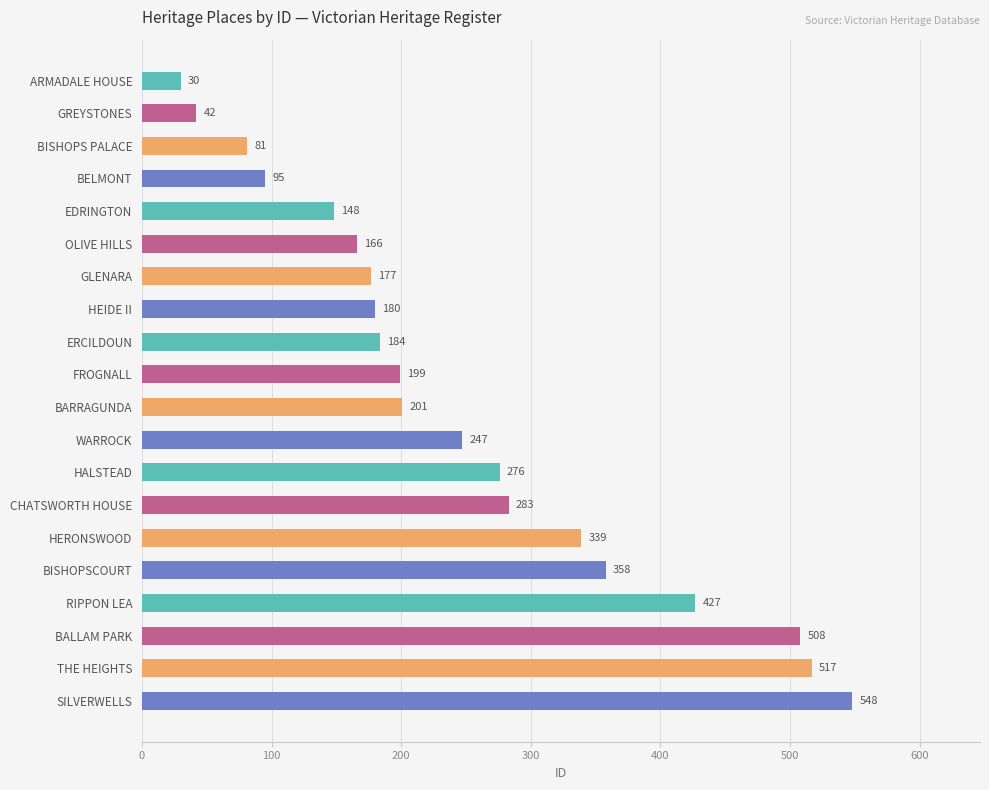

Reading top to bottom, list all the values displayed in this chart.

ARMADALE HOUSE=30	GREYSTONES=42	BISHOPS PALACE=81	BELMONT=95	EDRINGTON=148	OLIVE HILLS=166	GLENARA=177	HEIDE II=180	ERCILDOUN=184	FROGNALL=199	BARRAGUNDA=201	WARROCK=247	HALSTEAD=276	CHATSWORTH HOUSE=283	HERONSWOOD=339	BISHOPSCOURT=358	RIPPON LEA=427	BALLAM PARK=508	THE HEIGHTS=517	SILVERWELLS=548